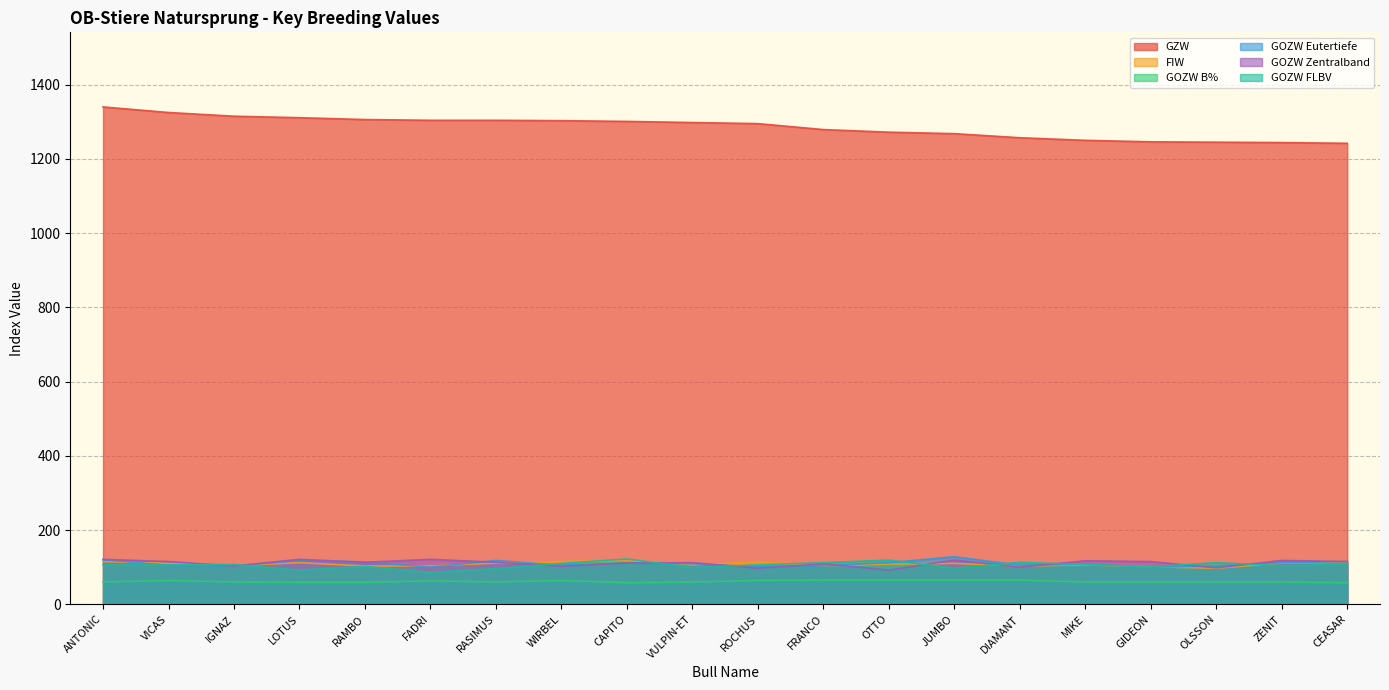

What is the total value across all series at DIAMANT?

1743